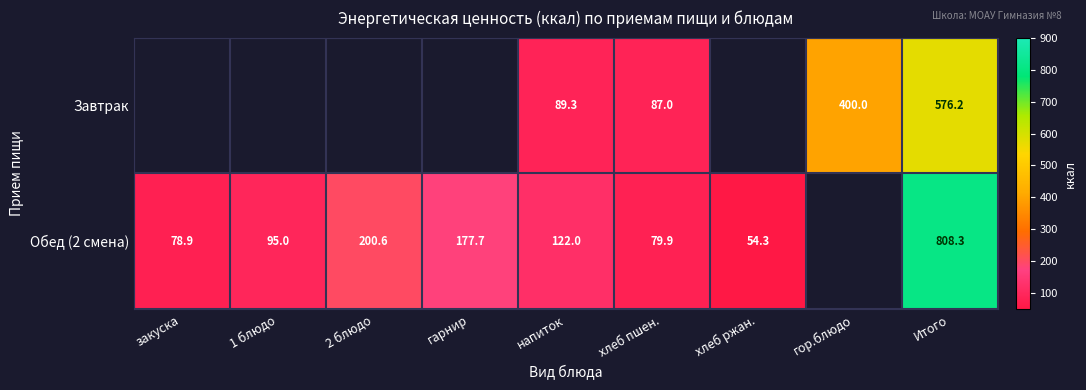

Is the value of Завтрак at напиток greater than the value of Обед (2 смена) at 1 блюдо?

No